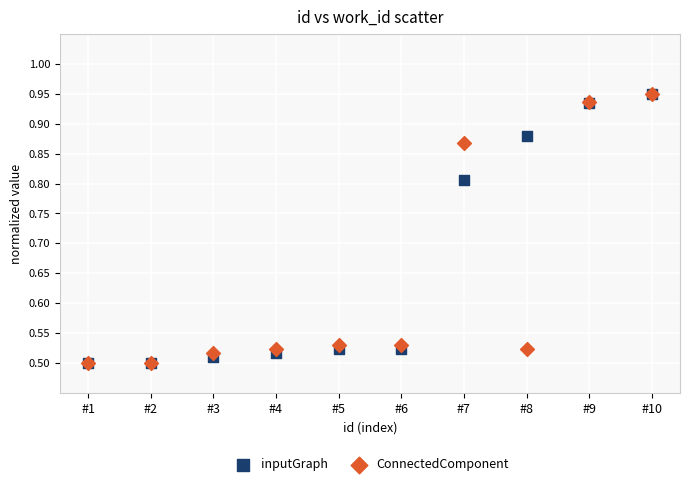

What are all the series names shown in the legend?

inputGraph, ConnectedComponent